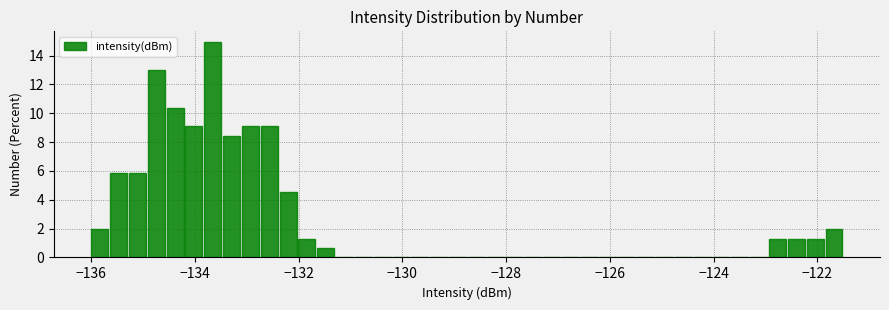

Read against the x-axis, roughly where is the centre of the tallest bar?

-133.6